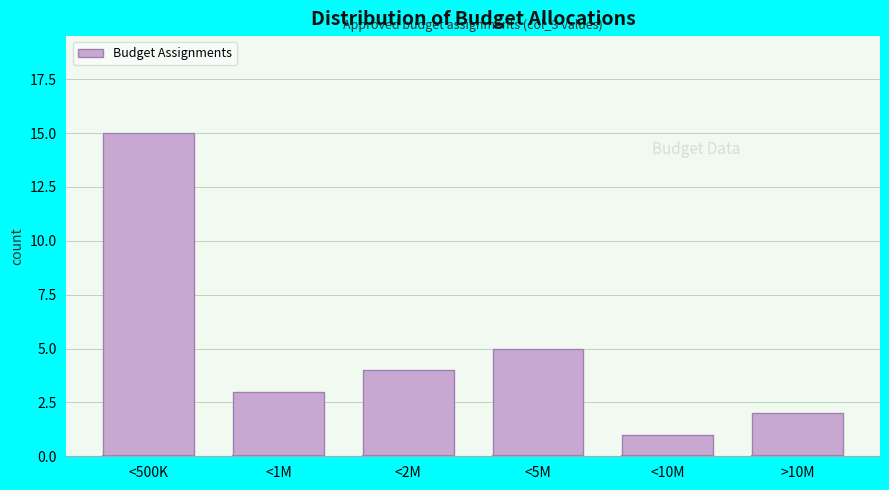

Reading right to left, list all the values displayed in this chart.

2	1	5	4	3	15